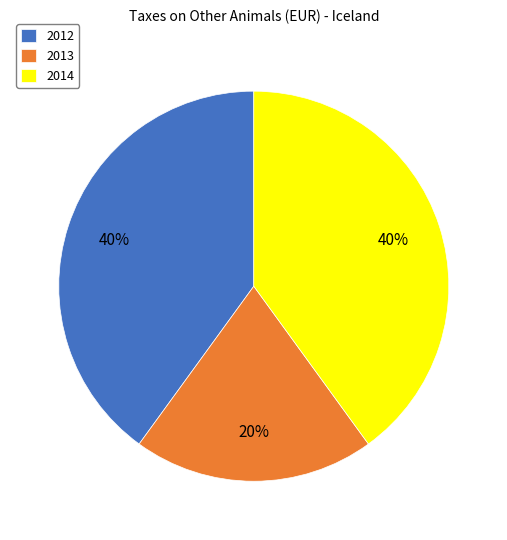

To the nearest percent, what portion does 2014 represent?

40%